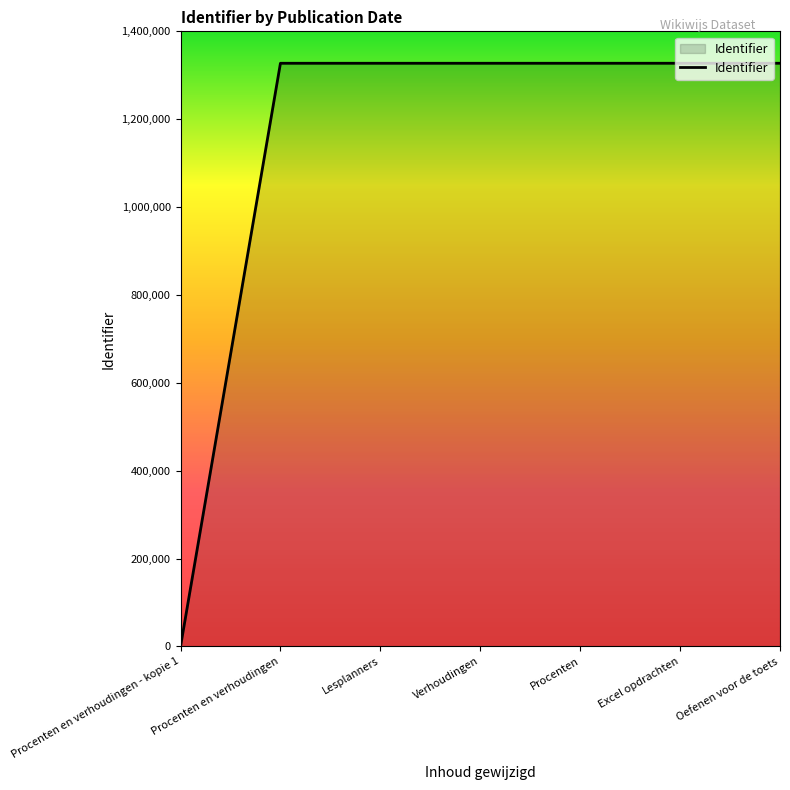

What is the change in value from Procenten en verhoudingen - kopie 1 to Lesplanners?

+1327320